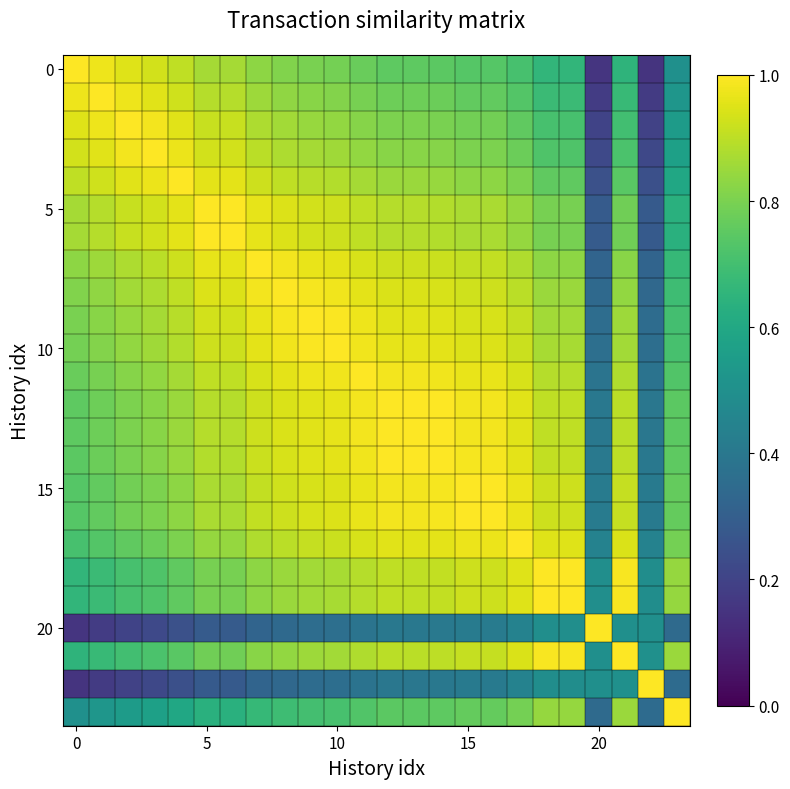

Count the number of categories in the chart.

24